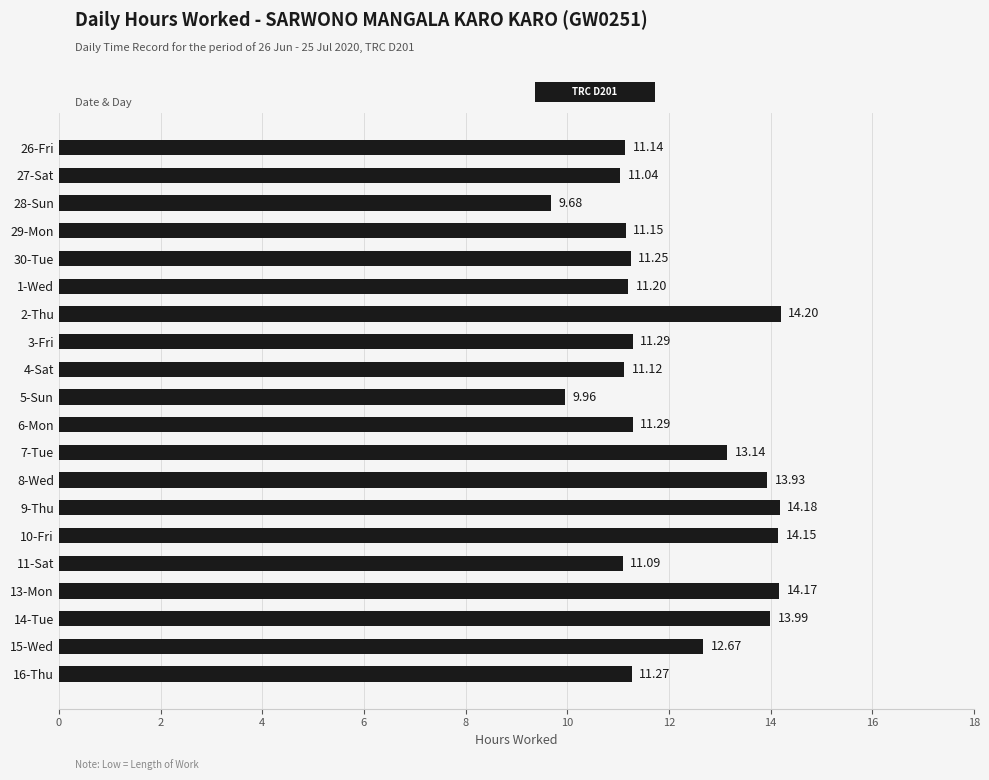

Approximately how many times larger is the value at 4-Sat compared to 7-Tue?

0.8